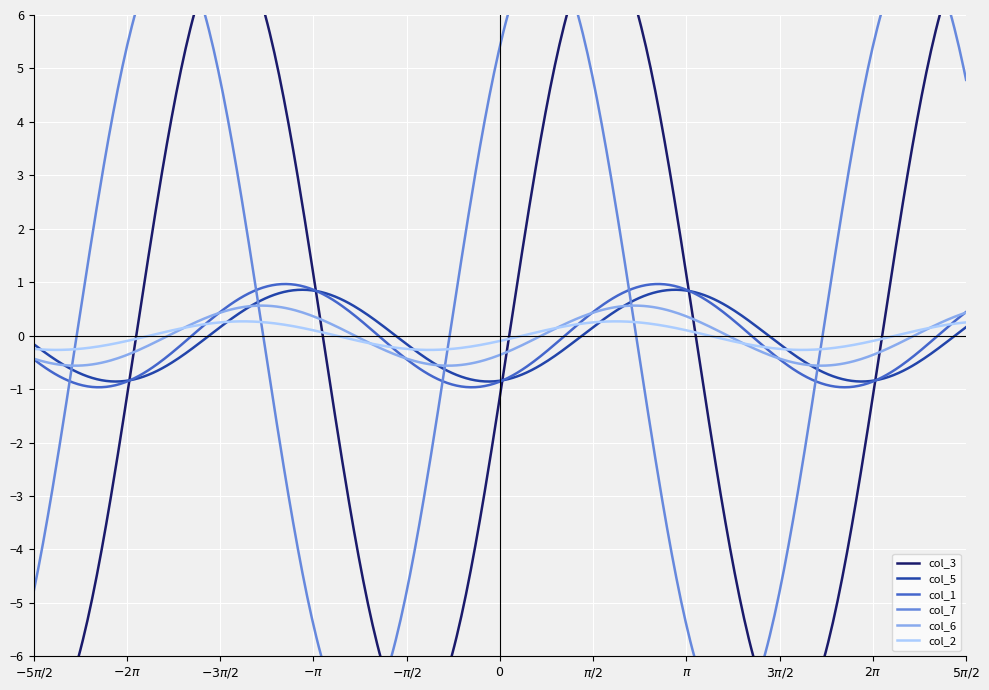

Is it true that col_3 equals 1.8 at 1?

False